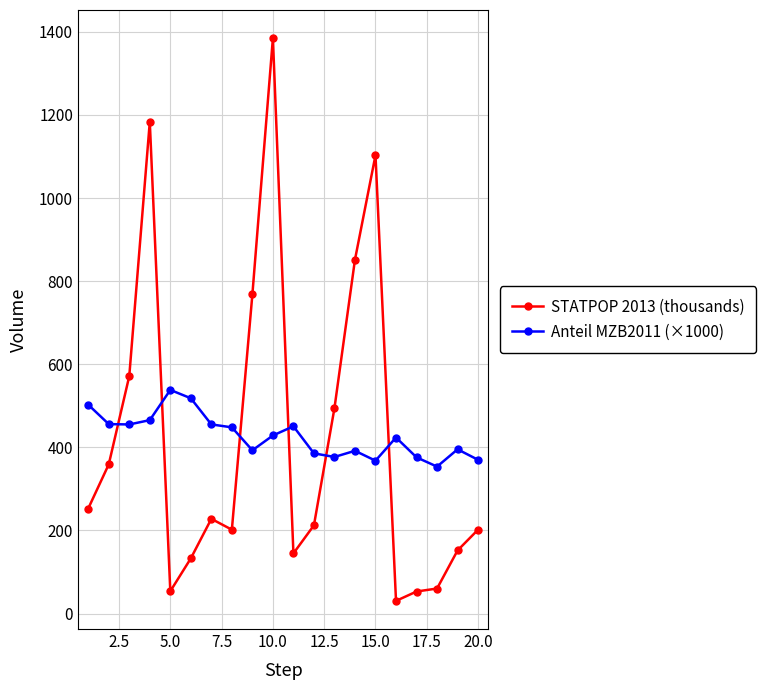

Which series has the largest range (max minus min)?

STATPOP 2013 (thousands)